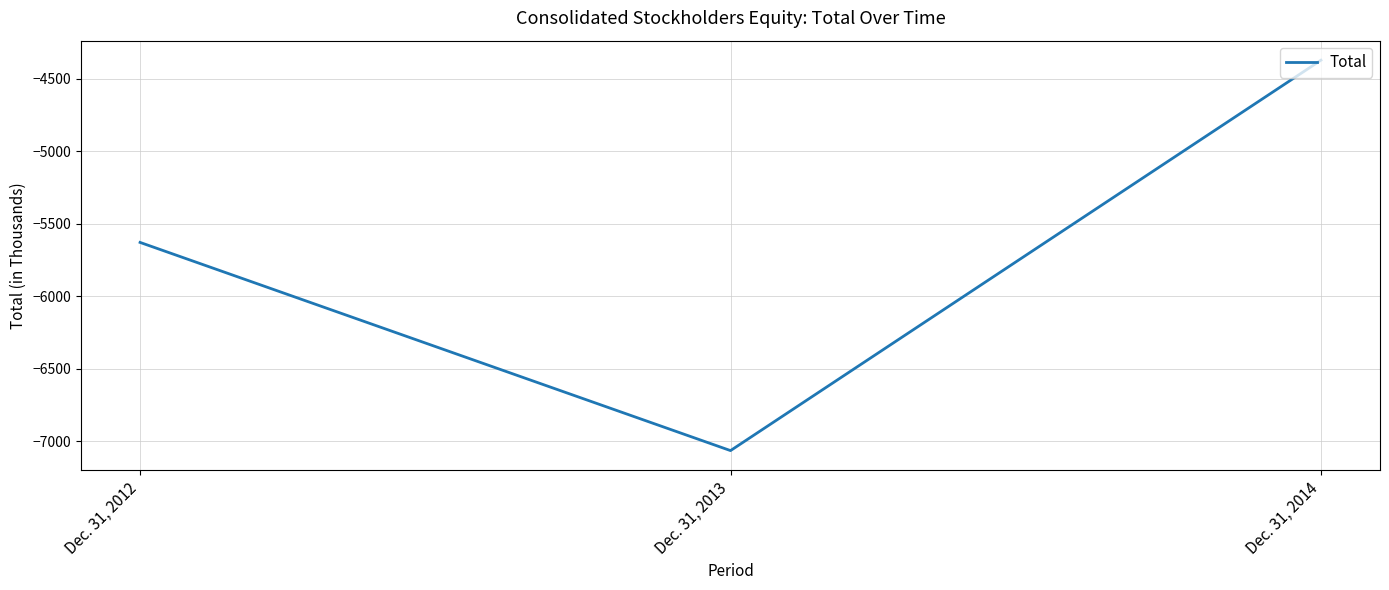

What is the greatest value displayed?

-4371